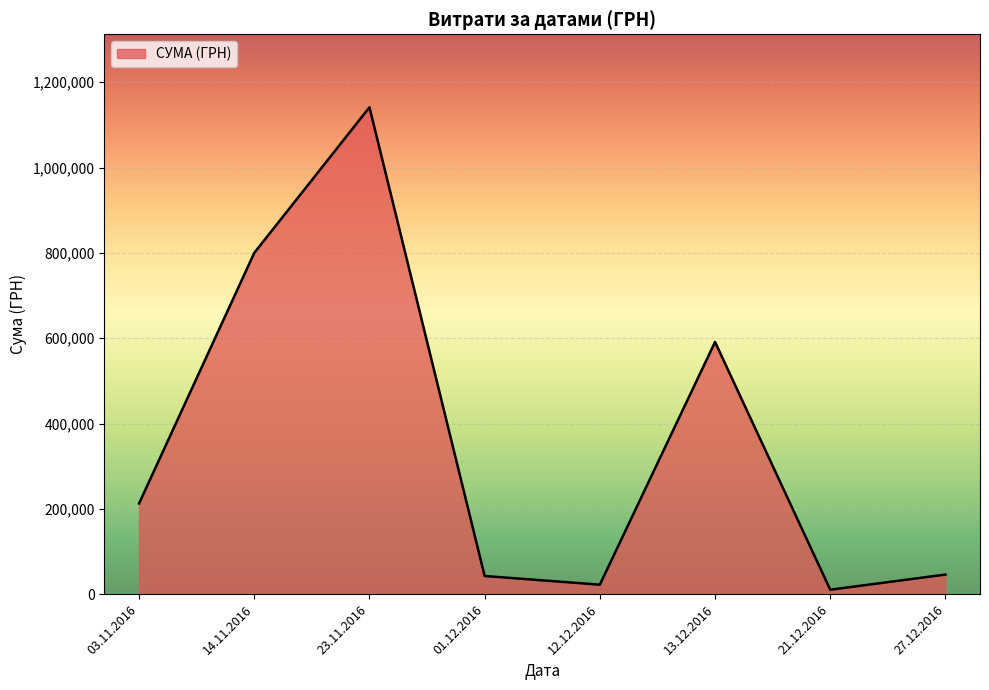

Approximately how many times larger is the value at 03.11.2016 compared to 13.12.2016?

0.4